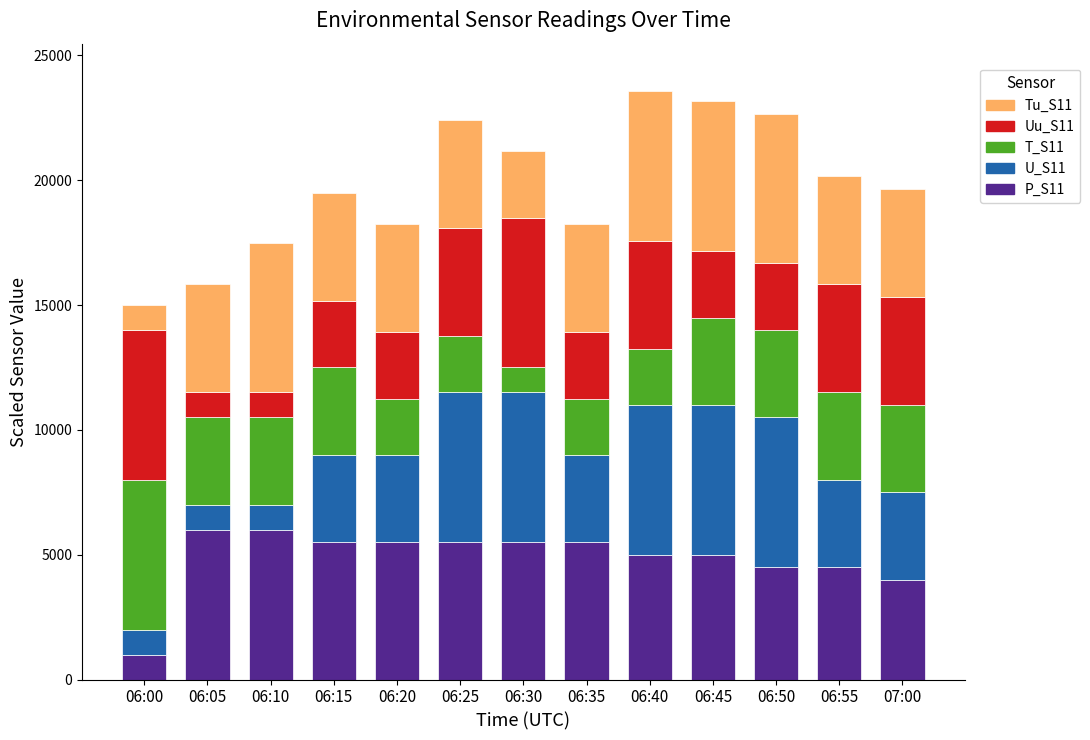

At which label does P_S11 reach its minimum?

06:00